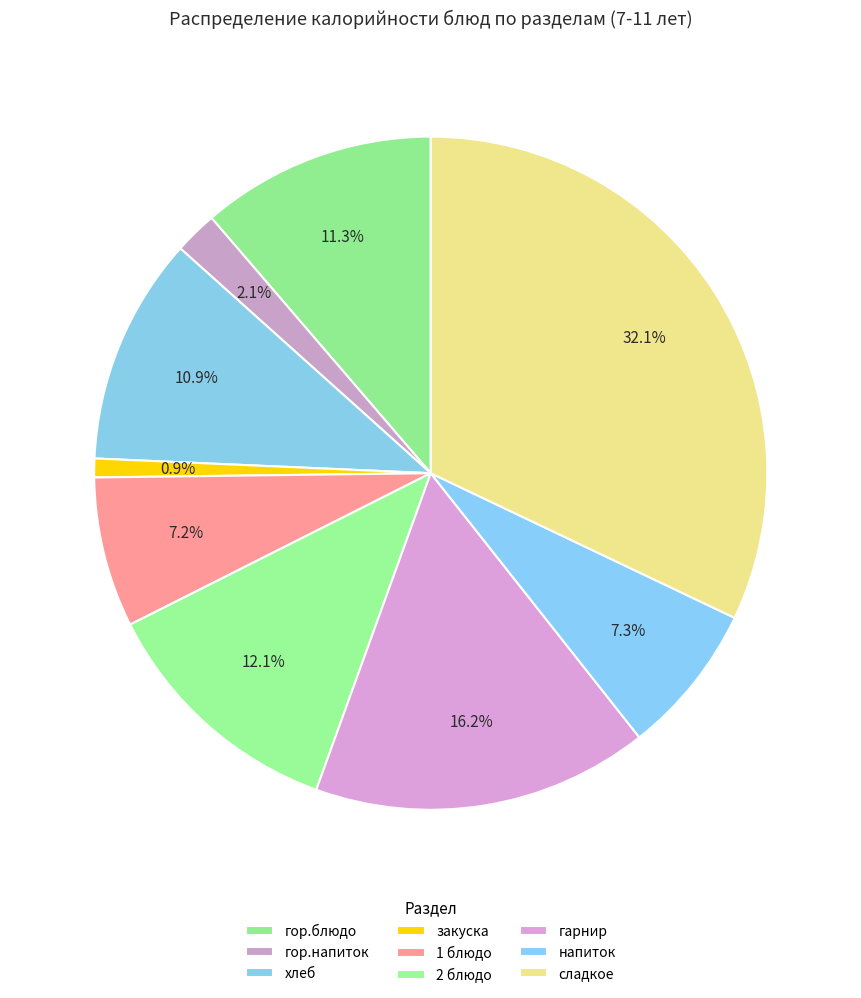

Between гарнир and гор.блюдо, which is larger?

гарнир